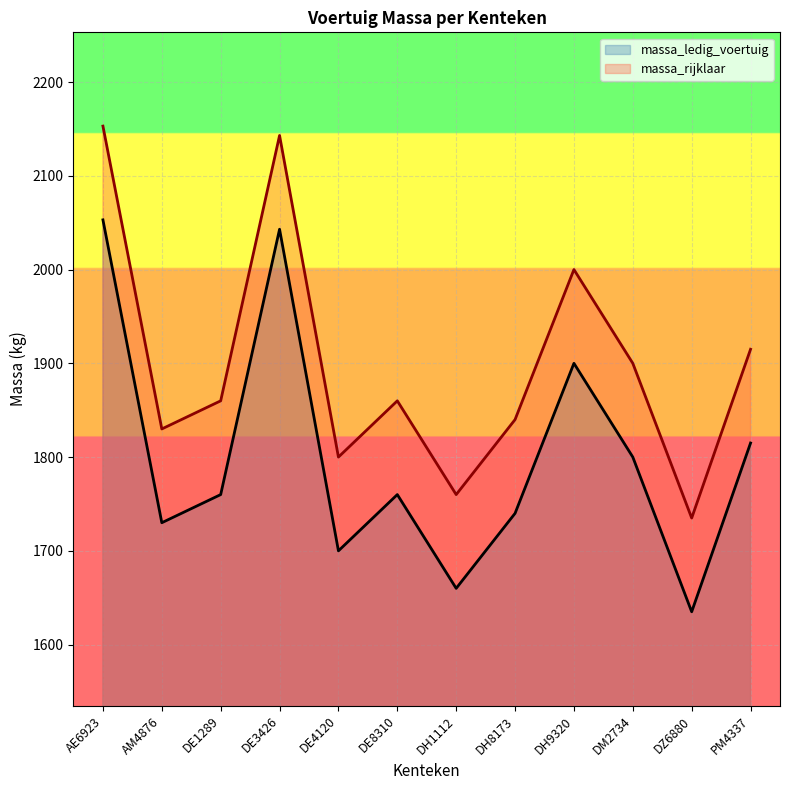

Which series has the largest range (max minus min)?

massa_ledig_voertuig